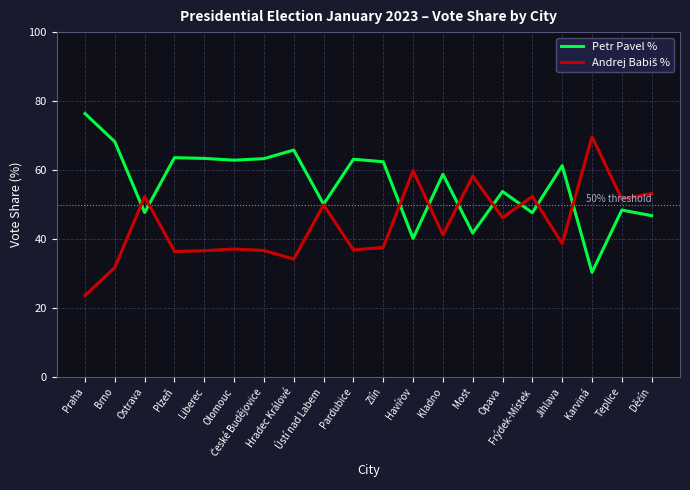

Which series has the largest total across all categories?

Petr Pavel %